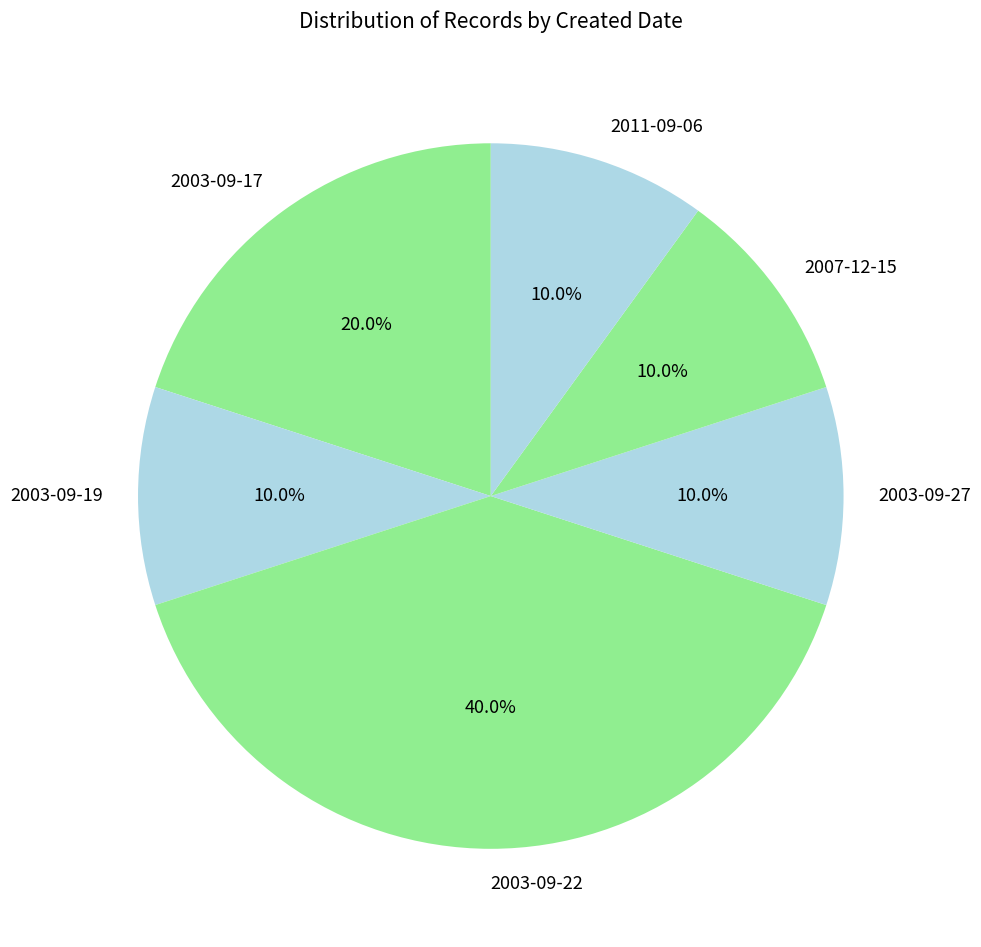

Which has a higher value, 2003-09-22 or 2011-09-06?

2003-09-22